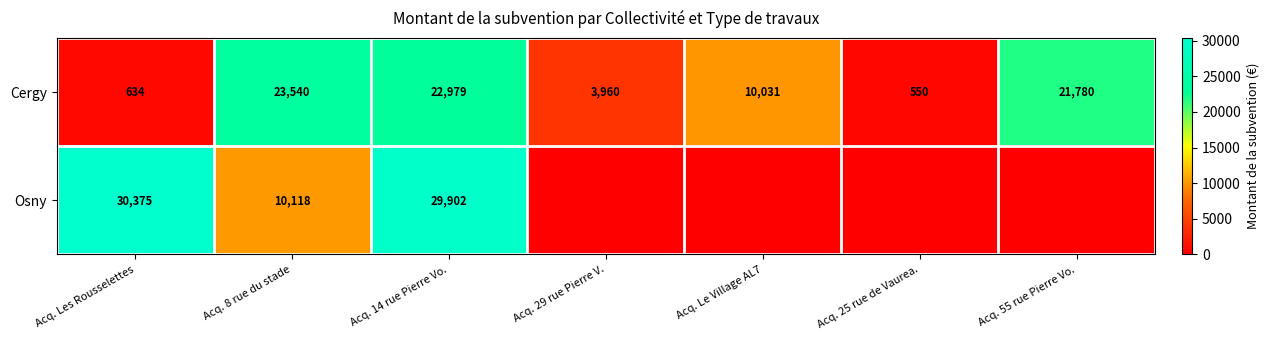

The value of Cergy at Acq. 14 rue Pierre Vo. is 37840.6. True or false?

False